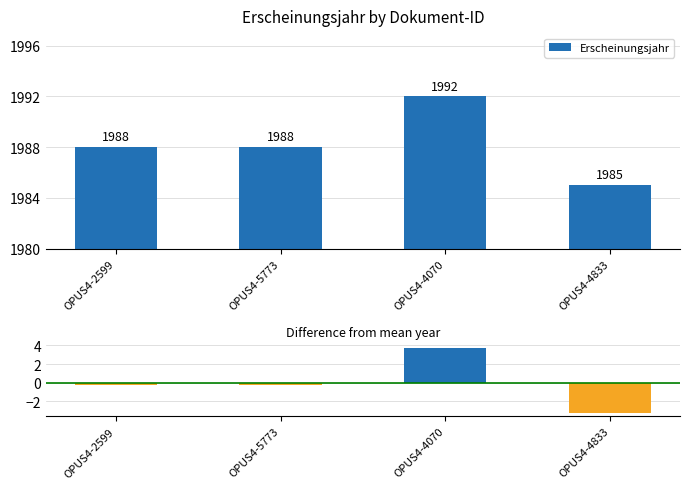

Are the bars grouped side by side (vs. stacked)?

Yes